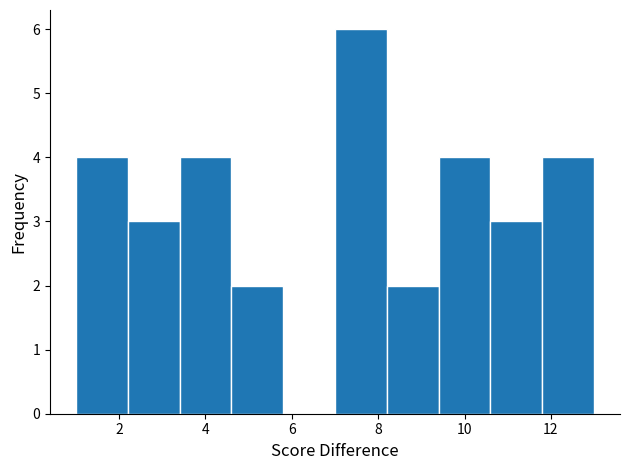

Reading left to right, list every bar in this chart as the range it spans on the x-axis followed by its height. The values are not printed on the chart, so give them approximately, as read against the axis.

1.0 to 2.2: 4
2.2 to 3.4: 3
3.4 to 4.6: 4
4.6 to 5.8: 2
5.8 to 7.0: 0
7.0 to 8.2: 6
8.2 to 9.4: 2
9.4 to 10.6: 4
10.6 to 11.8: 3
11.8 to 13.0: 4